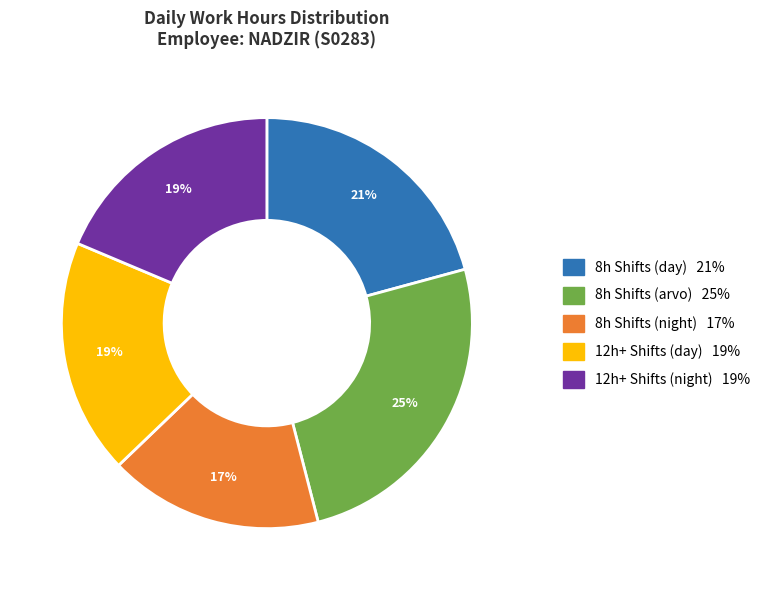

Does any single category account for the majority?

No